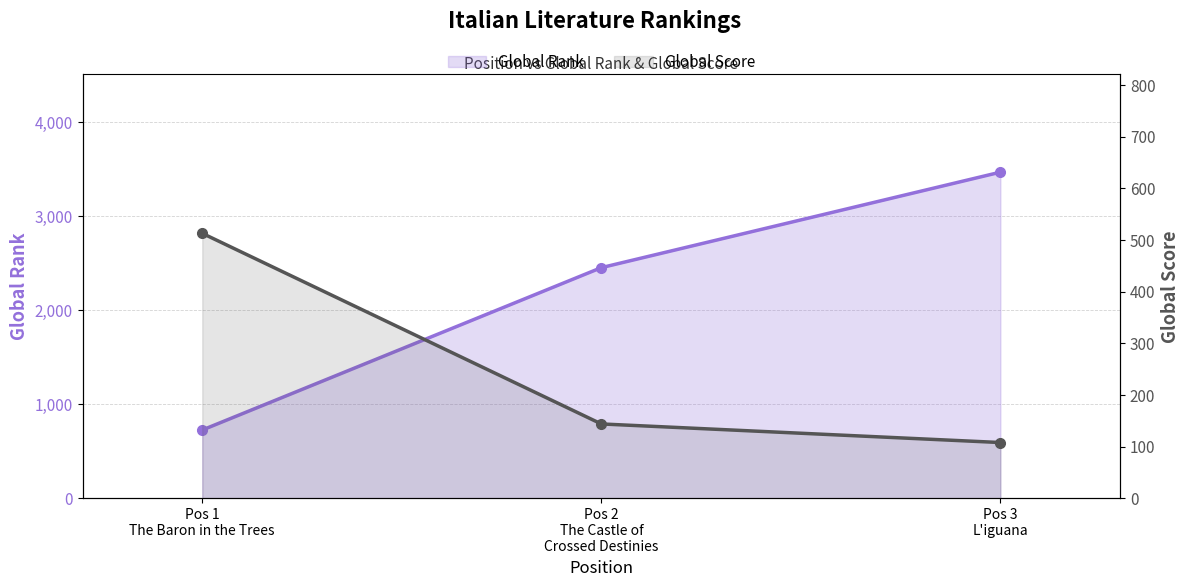

Is it true that Global Score equals 108 at Pos 3
L'iguana?

True